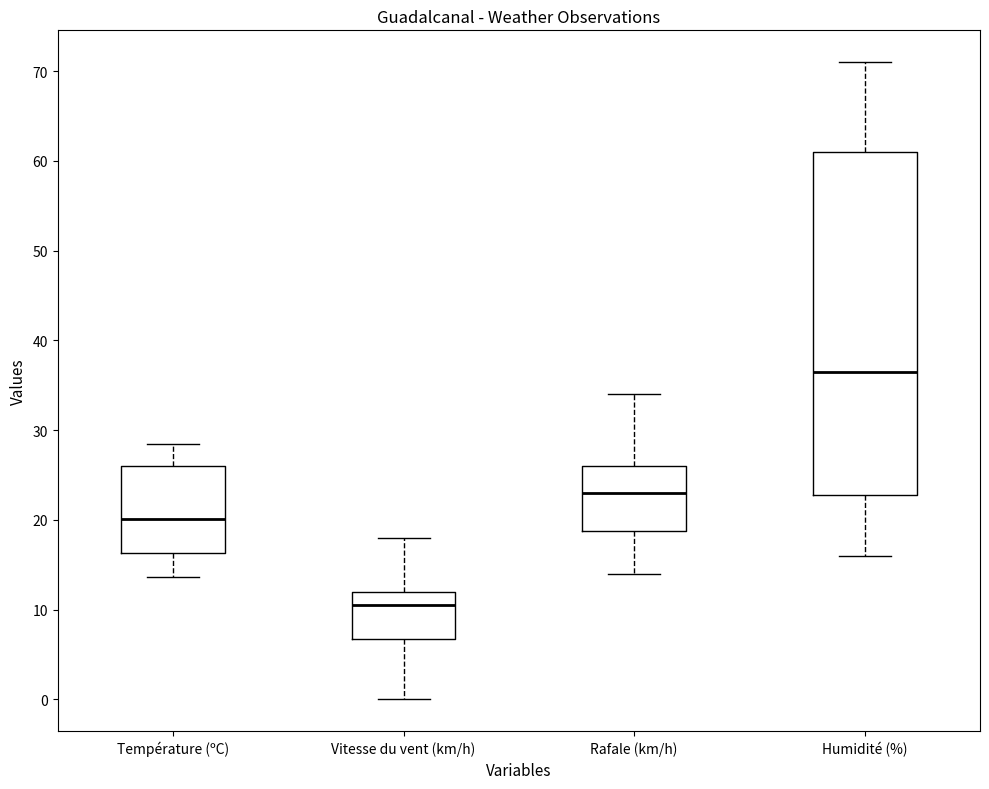

Where is the lower edge of the box for Rafale (km/h) on the y-axis? The values are not printed on the chart, so give them approximately, as read against the axis.

19